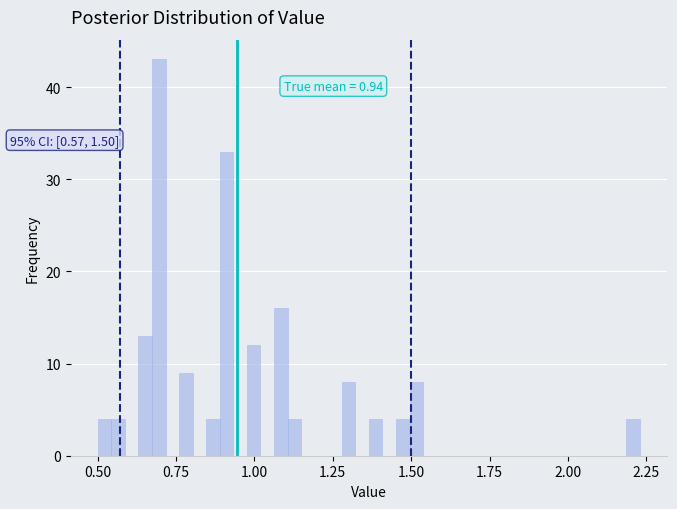

Read against the x-axis, roughly where is the centre of the tallest bar?

0.70